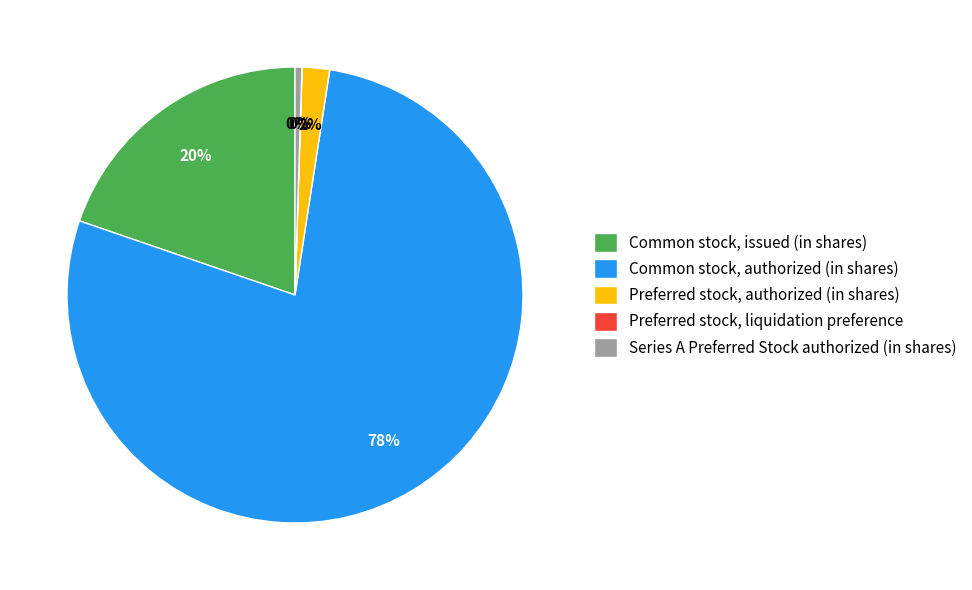

Between Preferred stock, authorized (in shares) and Common stock, issued (in shares), which is larger?

Common stock, issued (in shares)